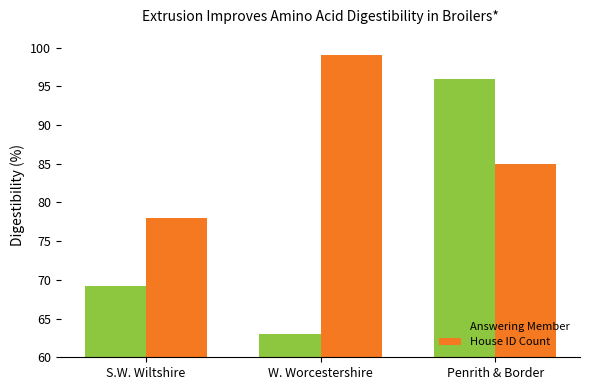

What position from the left is W. Worcestershire?

2